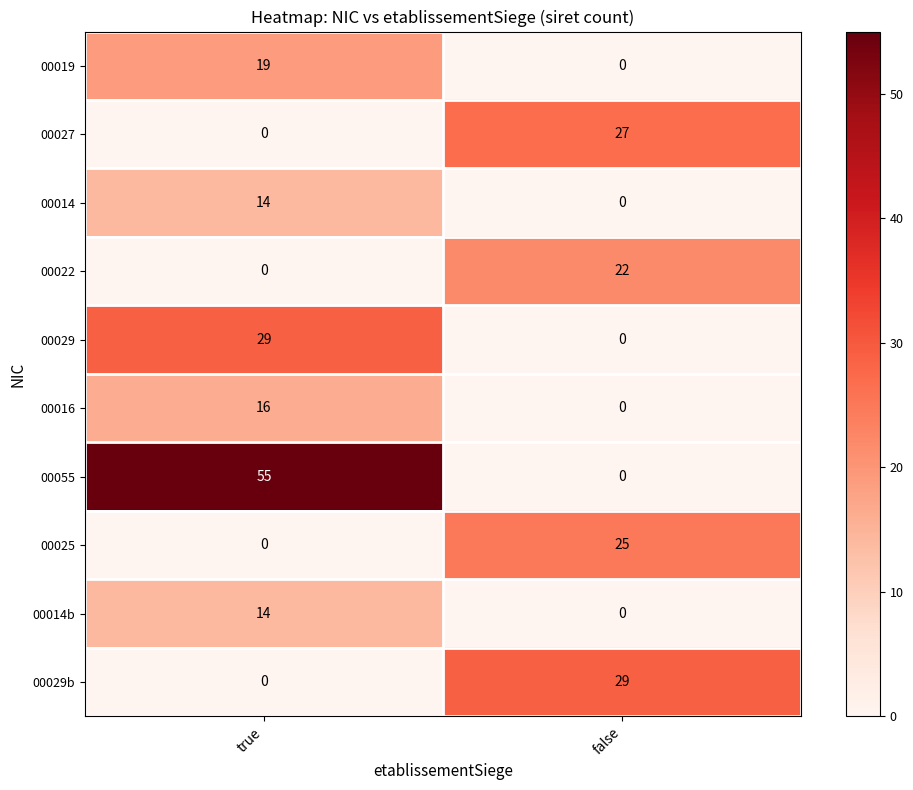

Reading right to left, list all the values displayed in this chart.

00019: false=0	true=19
00027: false=27	true=0
00014: false=0	true=14
00022: false=22	true=0
00029: false=0	true=29
00016: false=0	true=16
00055: false=0	true=55
00025: false=25	true=0
00014b: false=0	true=14
00029b: false=29	true=0